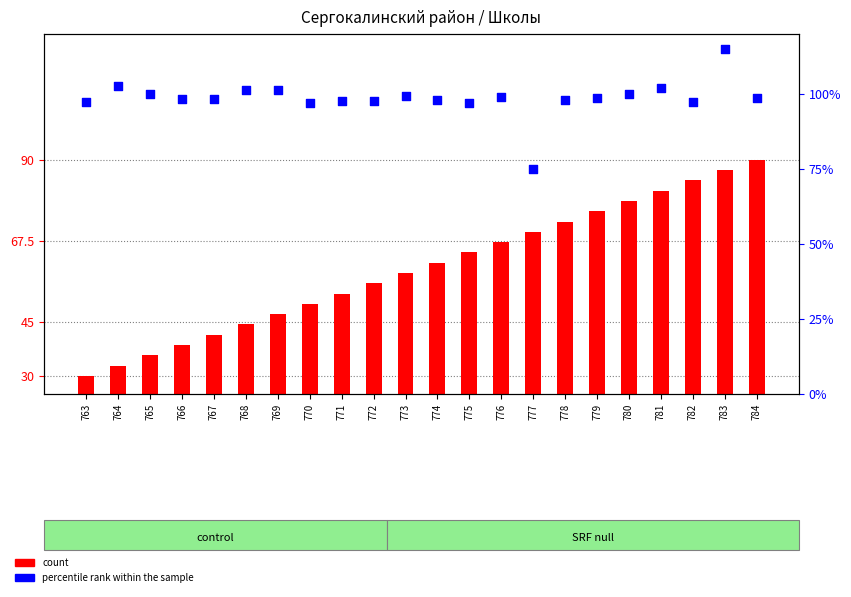

Is the value of count at 764 greater than the value of percentile rank within the sample at 769?

No